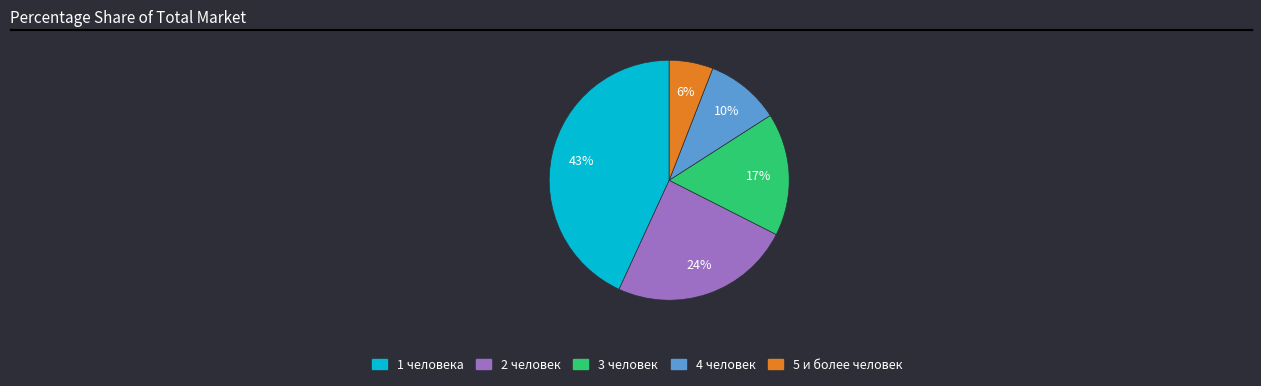

Which category has the biggest portion of the pie?

1 человека